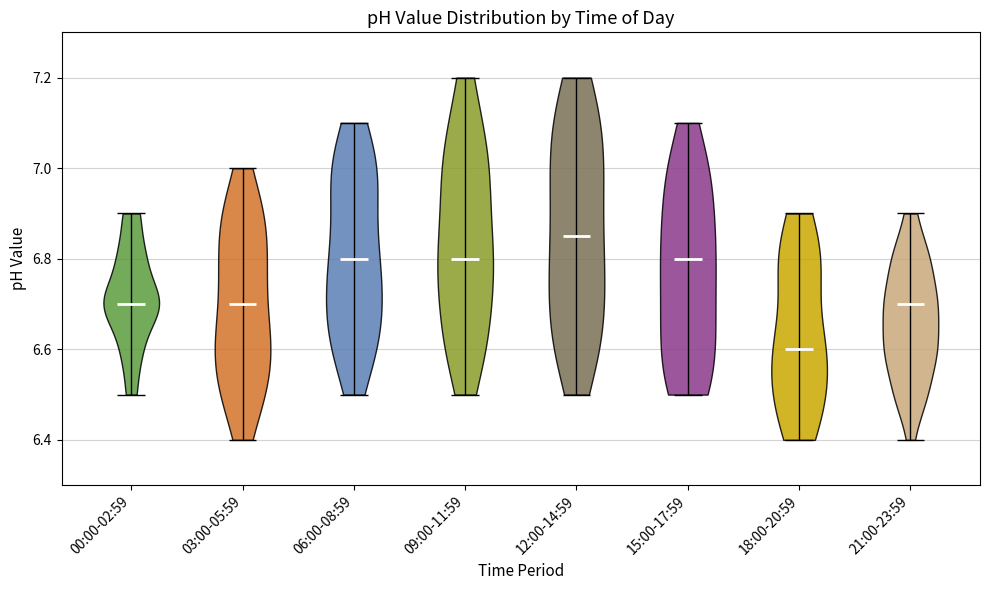

Reading left to right, read every violin against the y-axis: where its median line is, and the lowest and highest points it reaches. The values are not printed on the chart, so give them approximately, as read against the axis.

00:00-02:59: median line 6.70, lowest point 6.50, highest point 6.90
03:00-05:59: median line 6.70, lowest point 6.40, highest point 7.00
06:00-08:59: median line 6.80, lowest point 6.50, highest point 7.10
09:00-11:59: median line 6.80, lowest point 6.50, highest point 7.20
12:00-14:59: median line 6.86, lowest point 6.50, highest point 7.20
15:00-17:59: median line 6.80, lowest point 6.50, highest point 7.10
18:00-20:59: median line 6.60, lowest point 6.40, highest point 6.90
21:00-23:59: median line 6.70, lowest point 6.40, highest point 6.90